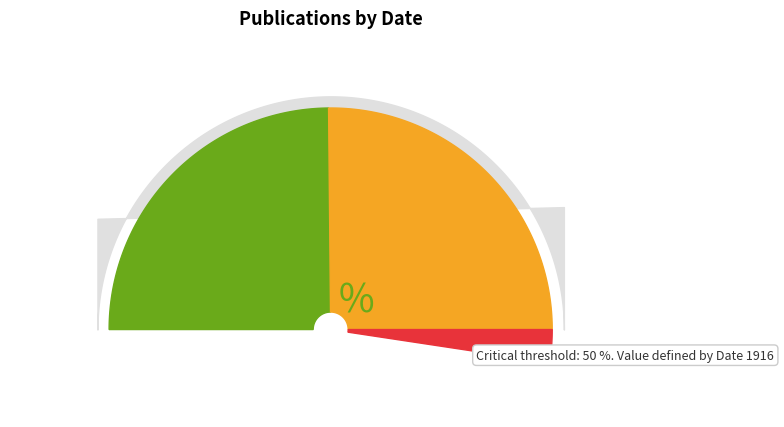

What is the change in value from 1893 to 1916?

+23